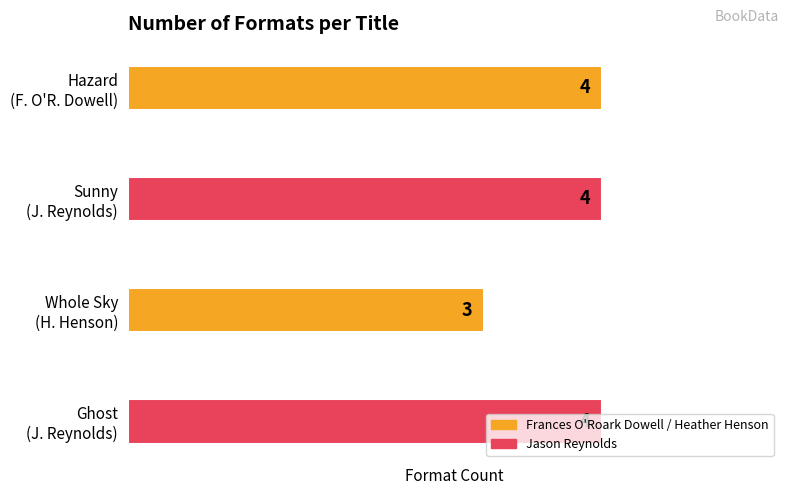

Where is the data nearest to the value 3?

Whole Sky
(H. Henson)